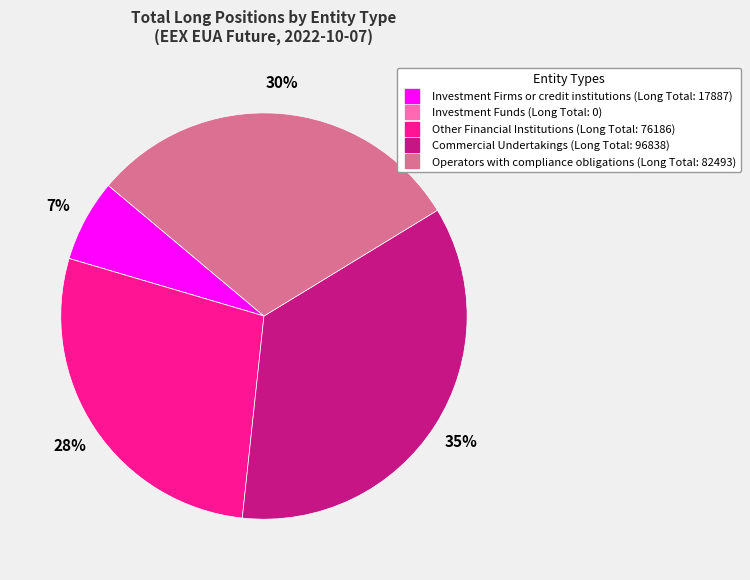

True or false: Investment Firms or credit institutions accounts for 7% of the total.

True